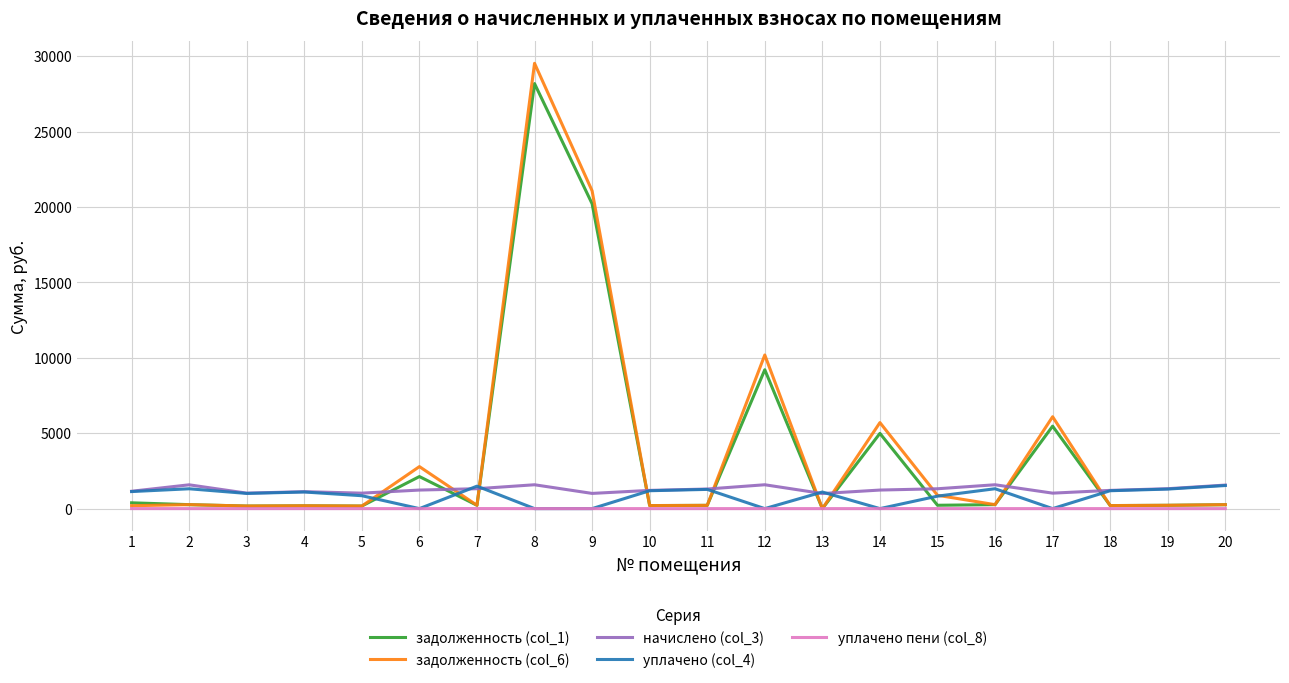

What is the difference between the maximum and second lowest values in the уплачено (col_4) series?

1531.2